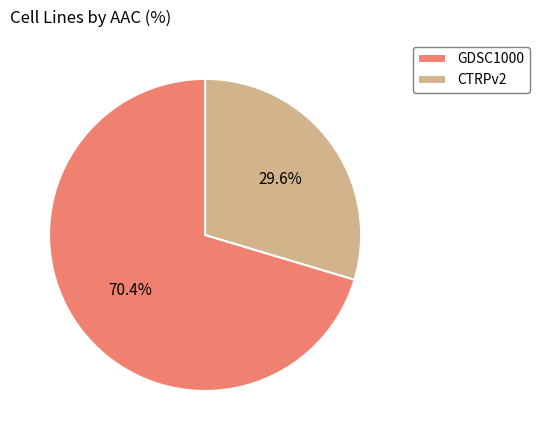

What percentage is the GDSC1000 slice, to the nearest percent?

70%